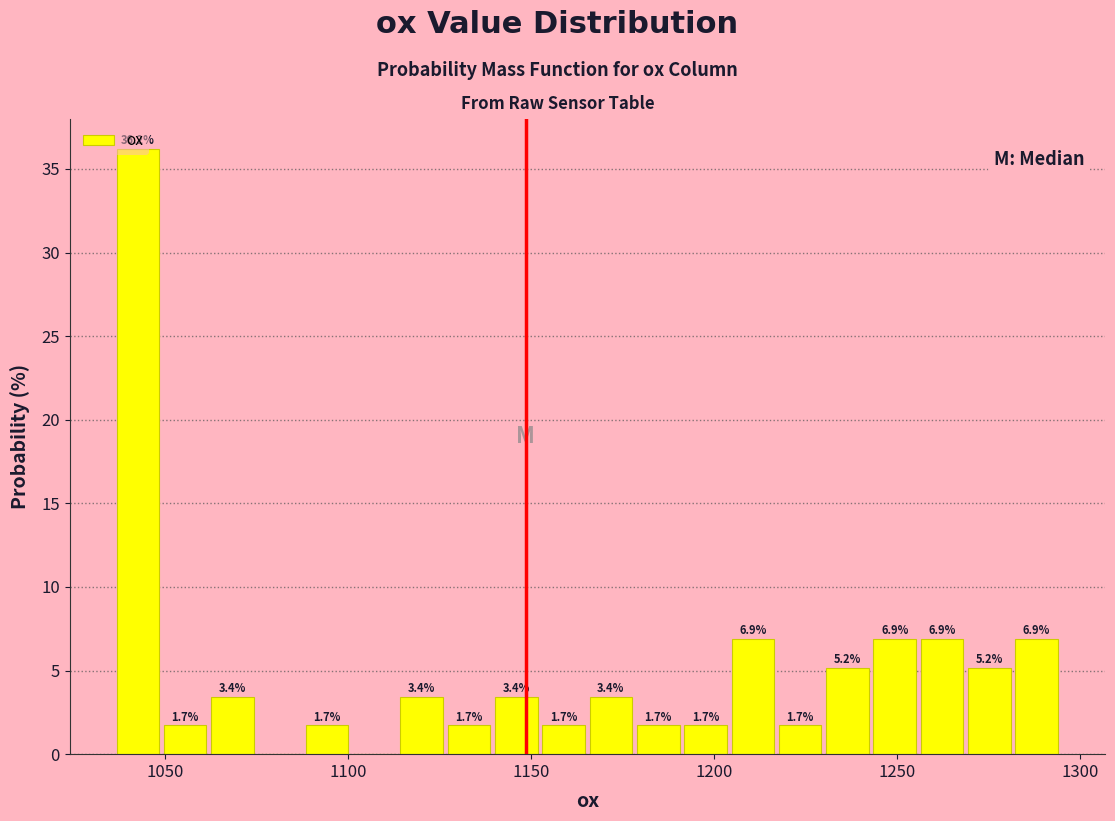

Around what value on the x-axis is the tallest bar? Give the approximate position of its centre, as read against the axis.

1045